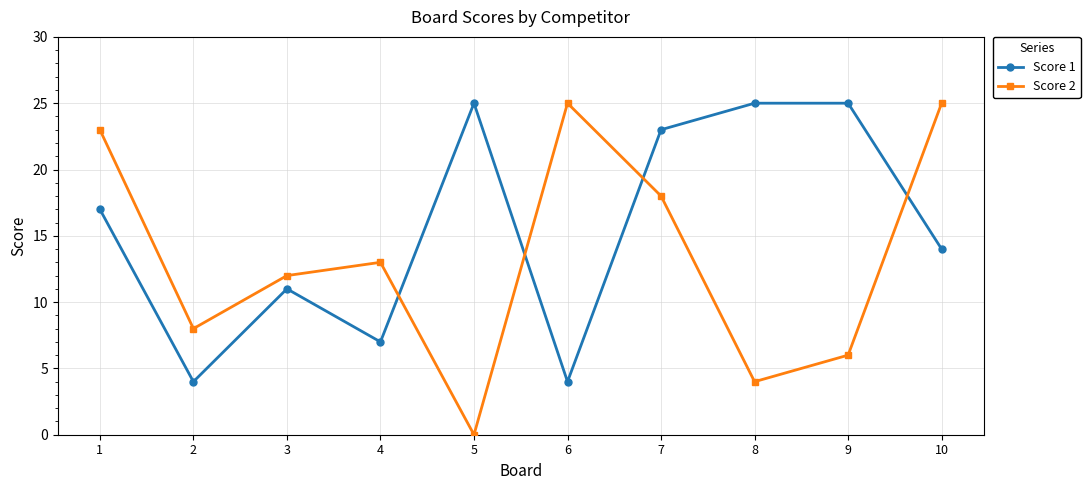

Which series has the largest total across all categories?

Score 1